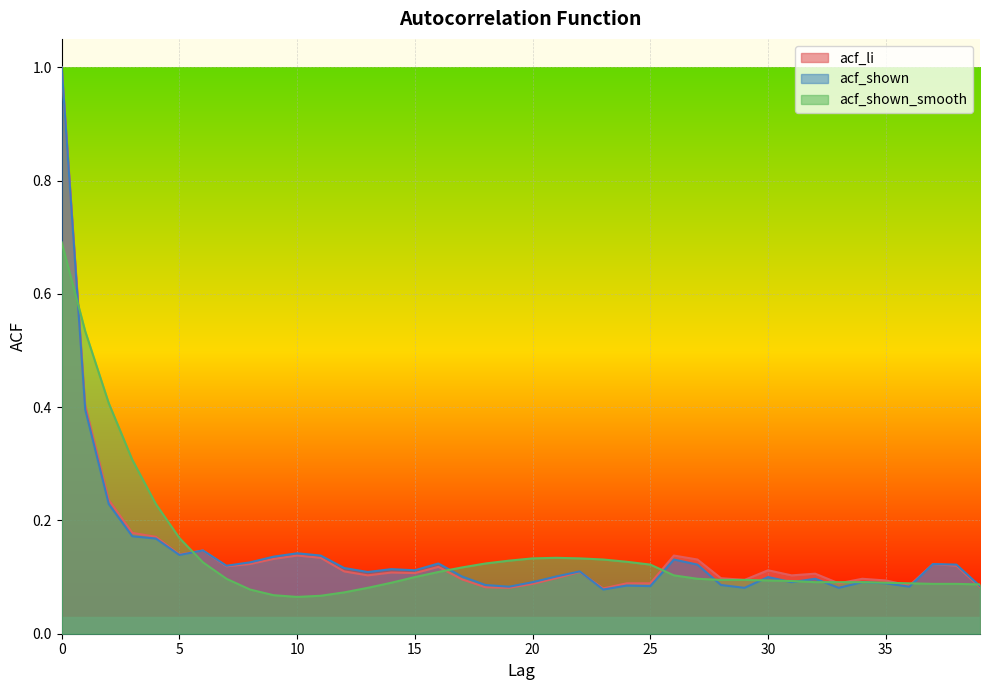

Is it true that acf_li equals 0.1 at 4?

False